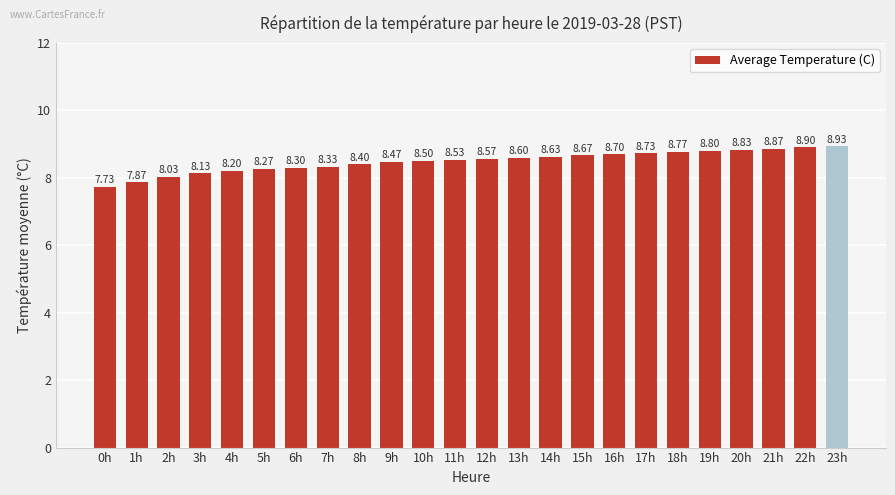

The value at 2h is 8.0. True or false?

True